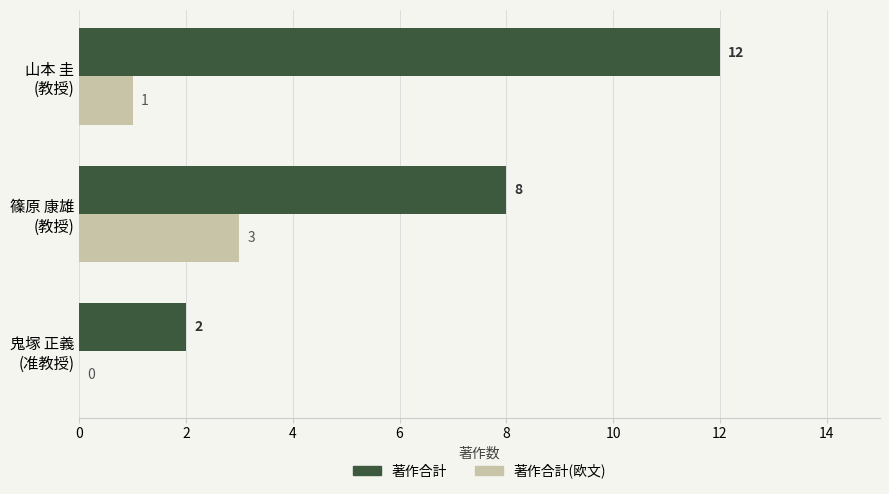

How many 著作合計(欧文) values are between 0 and 3?

3